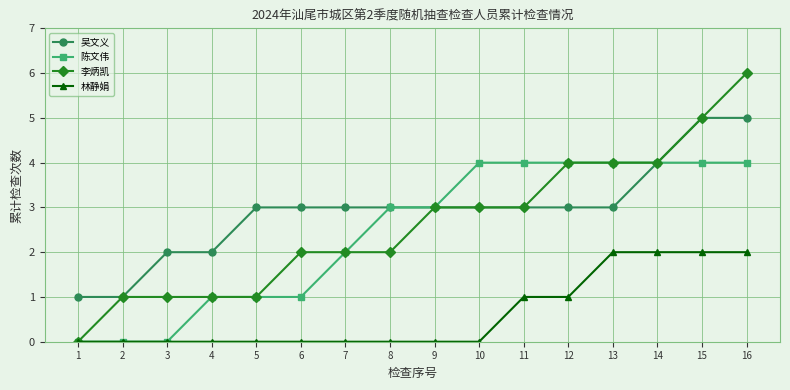

What is the total value across all series at 14?

14